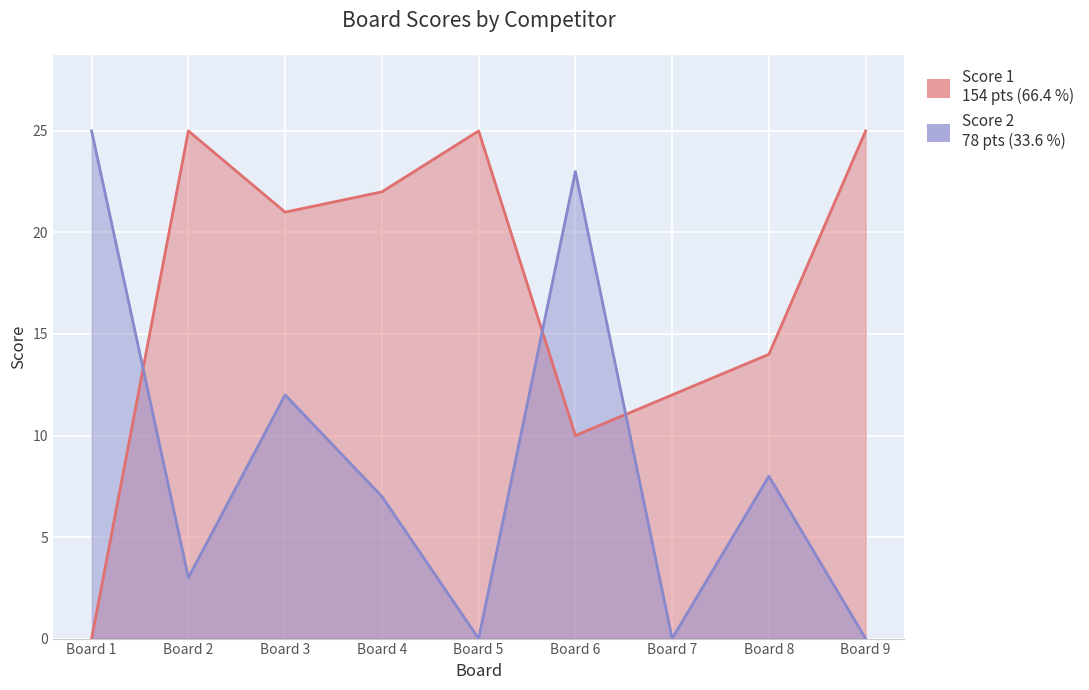

What is the approximate value of Score 2 at Board 4?

7